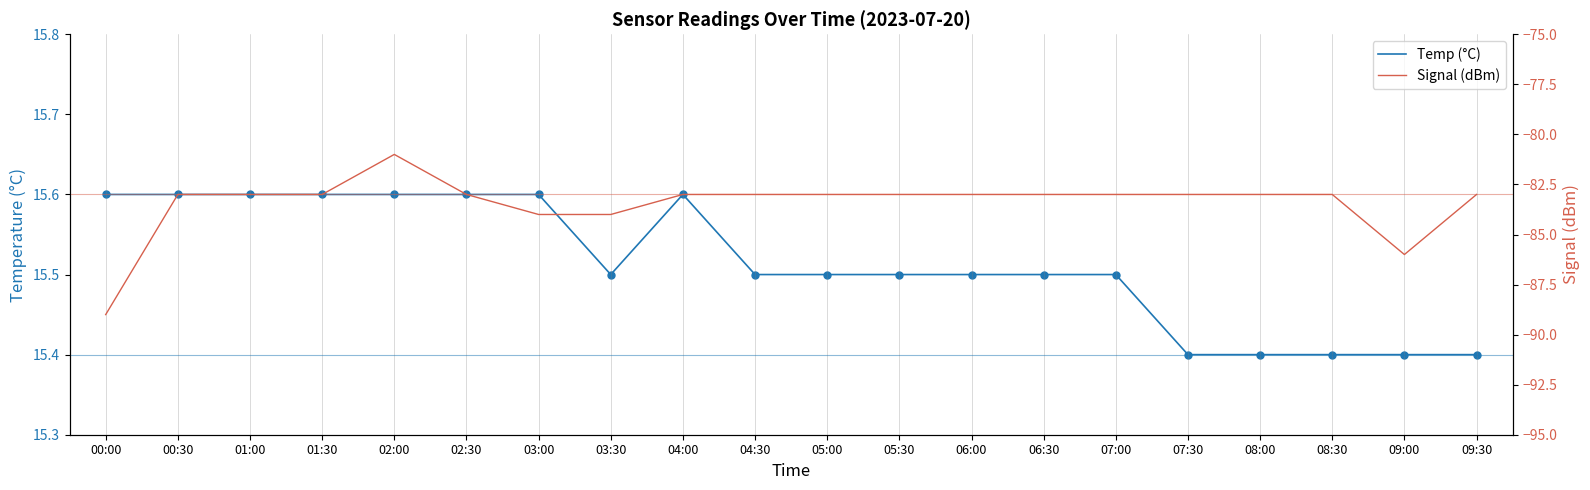

What position from the left is 08:30?

18